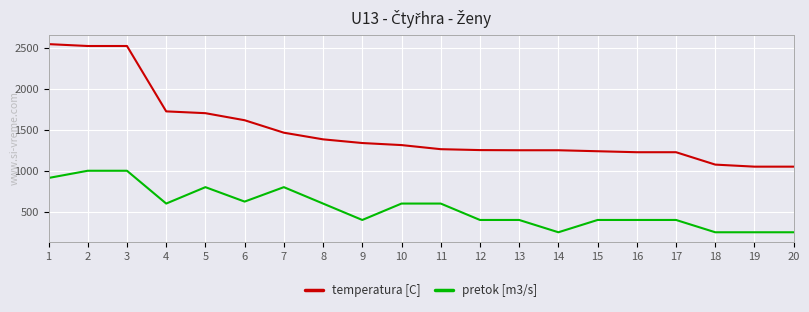

At which label is pretok [m3/s] closest to 625?

6